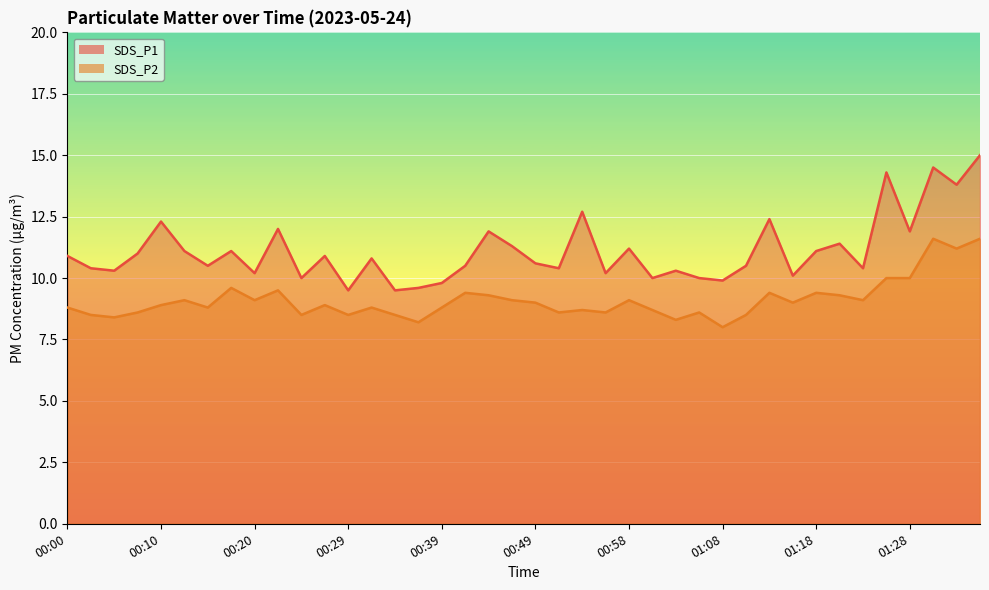

In SDS_P1, how many points are higher than both neighbors (excluding endpoints)?

13